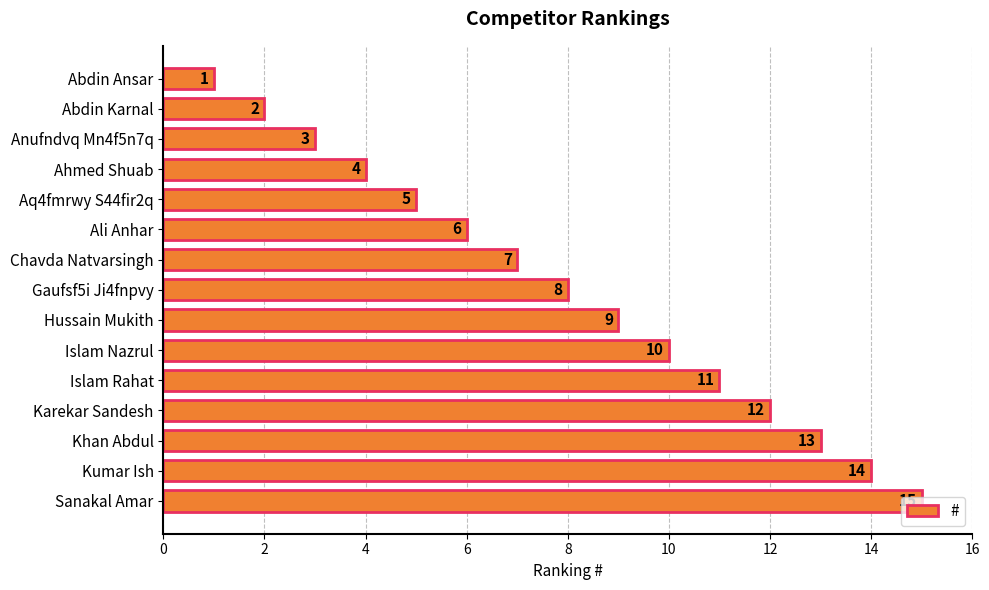

Is it true that the value at Gaufsf5i Ji4fnpvy is 8?

True